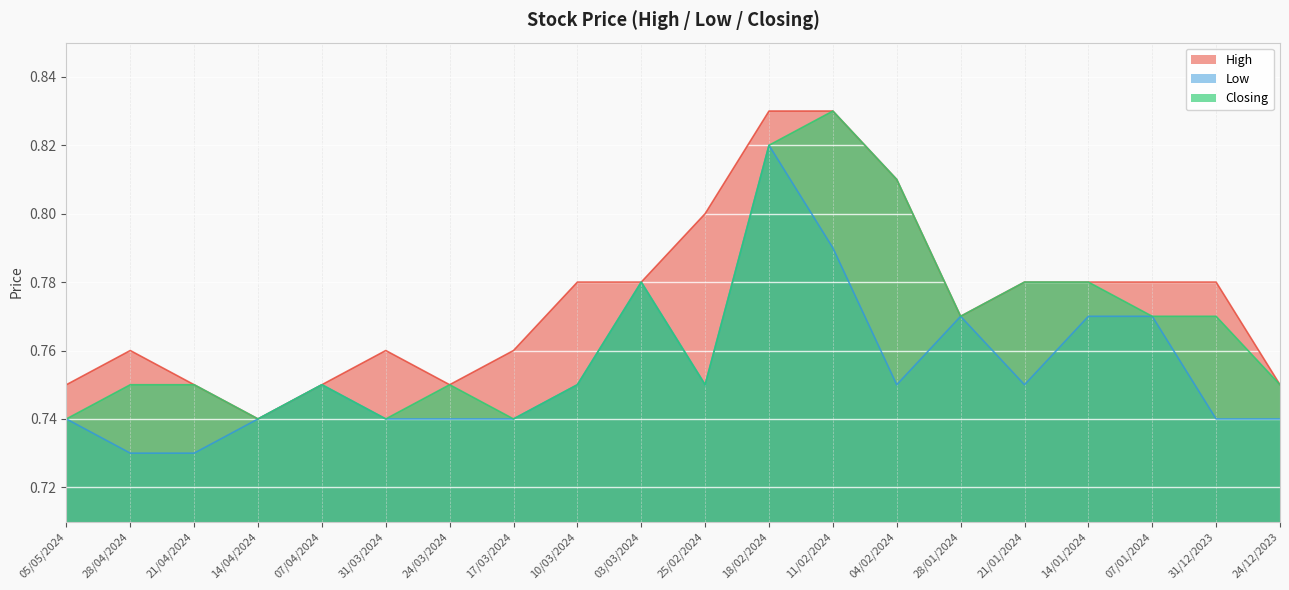

List the series in order of their overall mean, lowest first.

Low, Closing, High